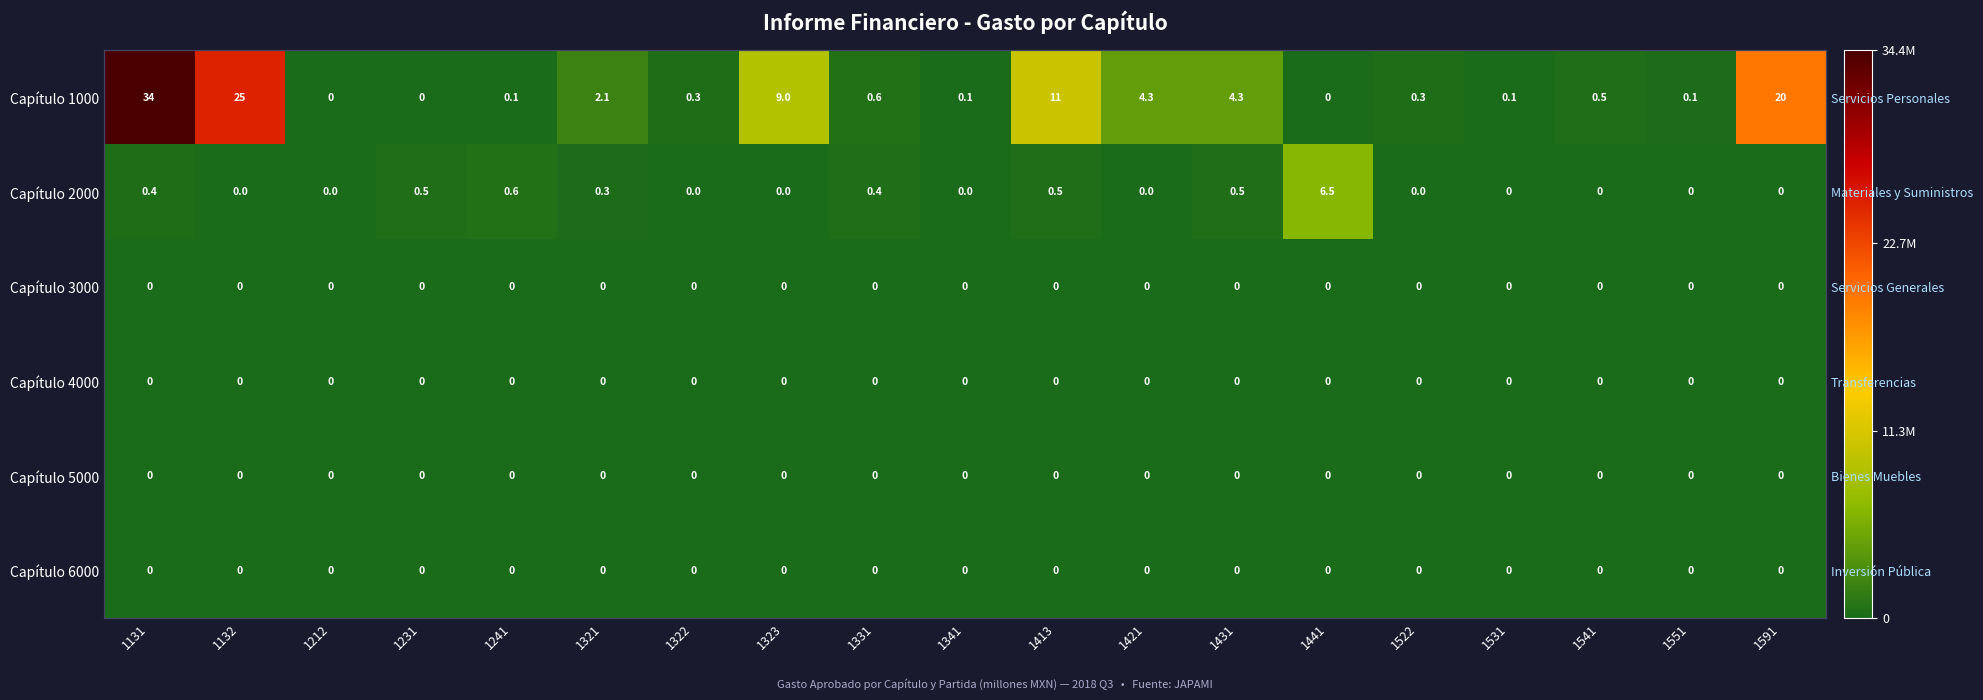

At 1323, list the series in order from largest to smallest.

Capítulo 1000, Capítulo 2000, Capítulo 3000, Capítulo 4000, Capítulo 5000, Capítulo 6000